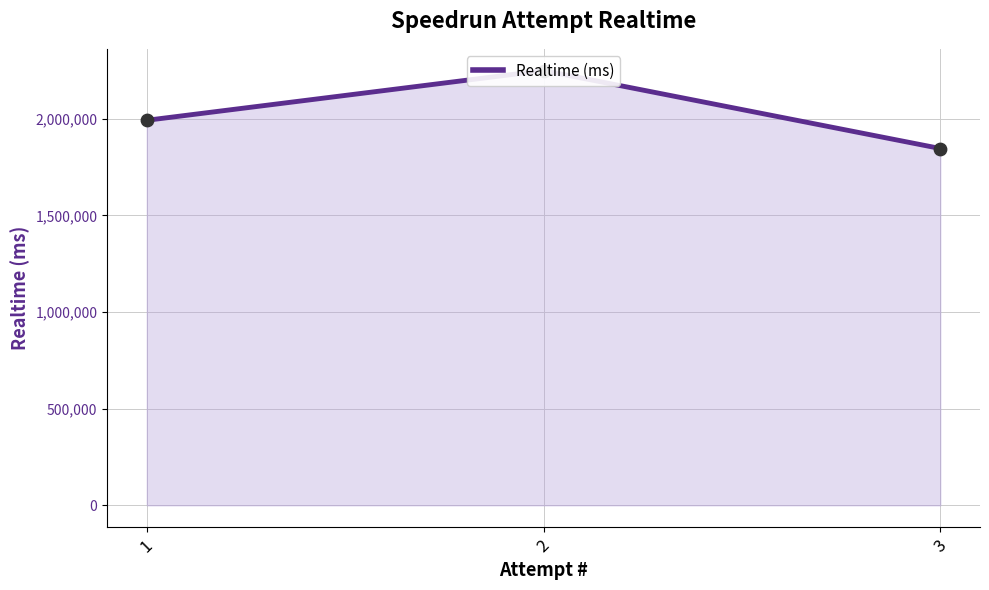

What is the change in value from 2 to 3?

-403249